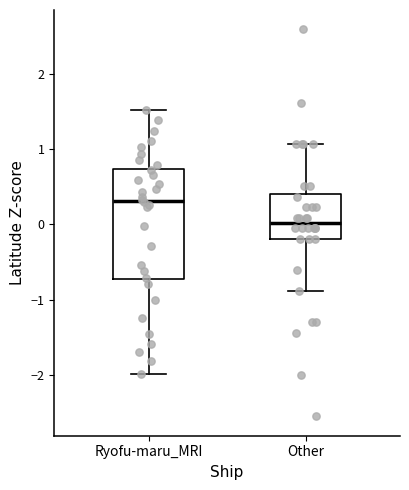

Where does the median line of the box for Other sit on the y-axis? The values are not printed on the chart, so give them approximately, as read against the axis.

0.0